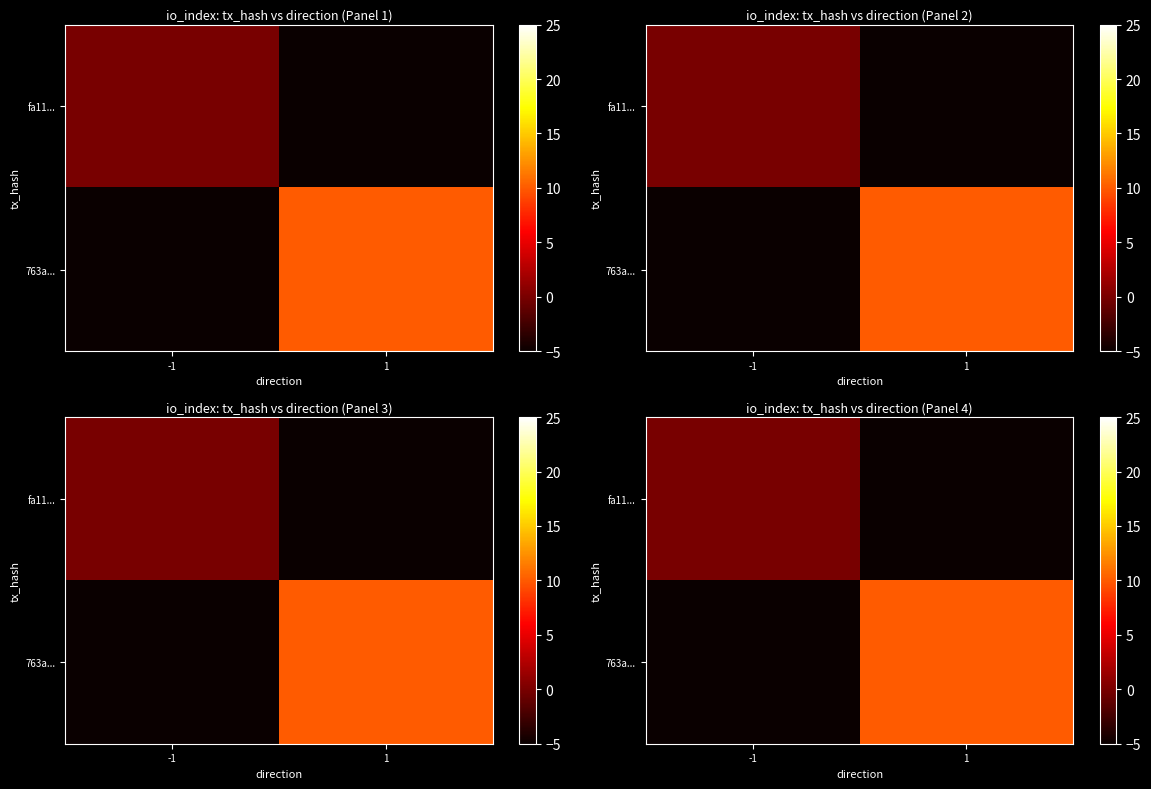

Is the value of 763a... at 1 greater than the value of fa11... at -1?

Yes